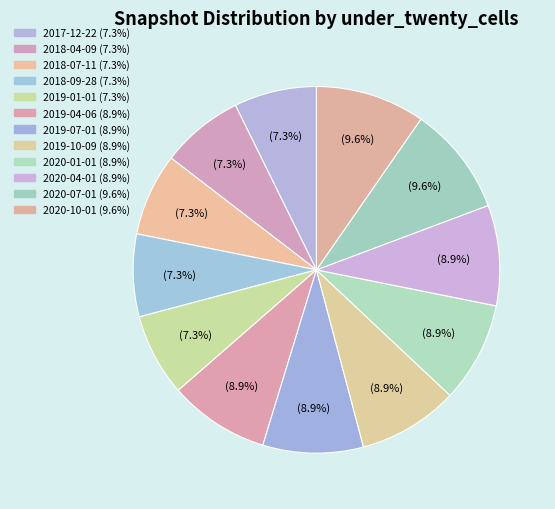

Combined, what portion of the pie is 2020-04-01 and 2018-09-28?

16.1%